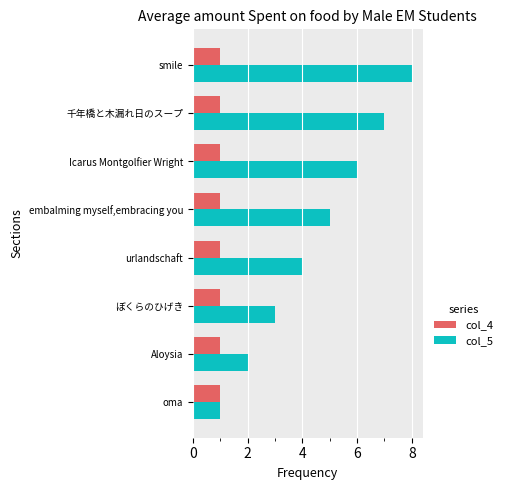

Where is col_5 nearest to the value 4?

urlandschaft